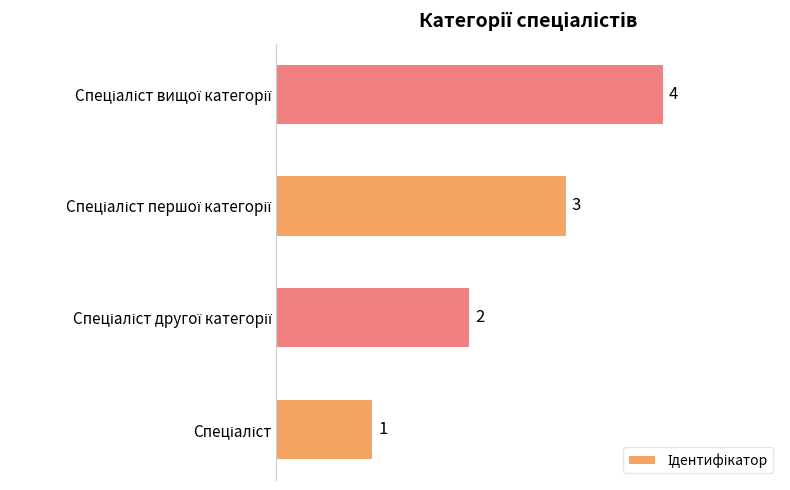

How many bars are there in total?

4